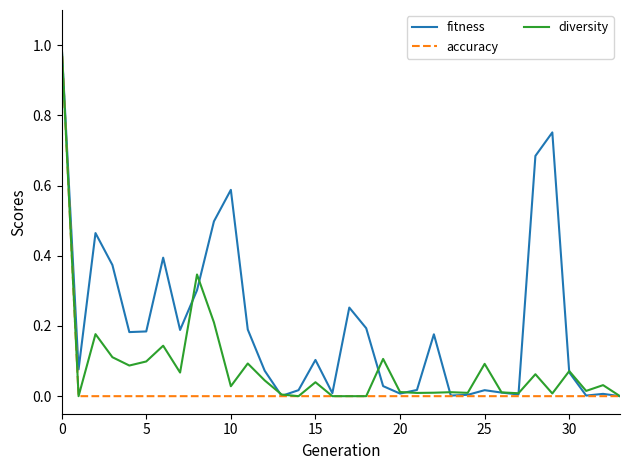

Does the chart have visible grid lines?

No